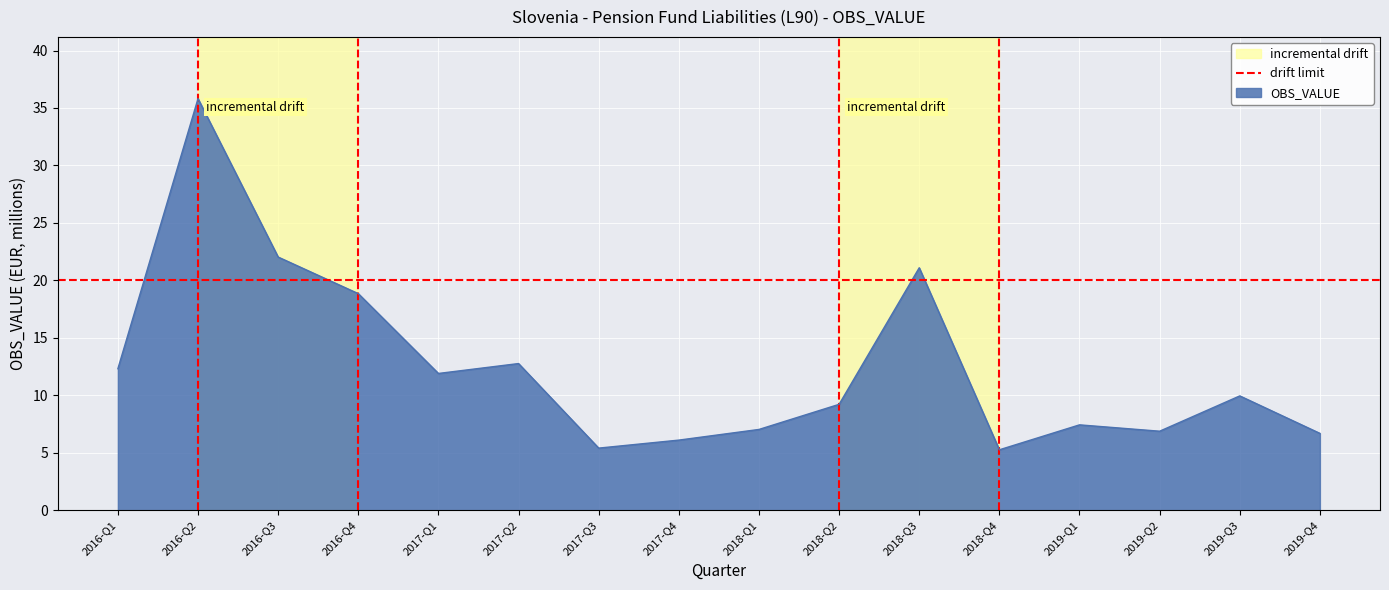

Reading right to left, what are all the values shown in this chart?

6.7	9.9	6.9	7.4	5.3	21.1	9.2	7.0	6.1	5.4	12.8	11.9	18.8	22.0	35.8	12.3